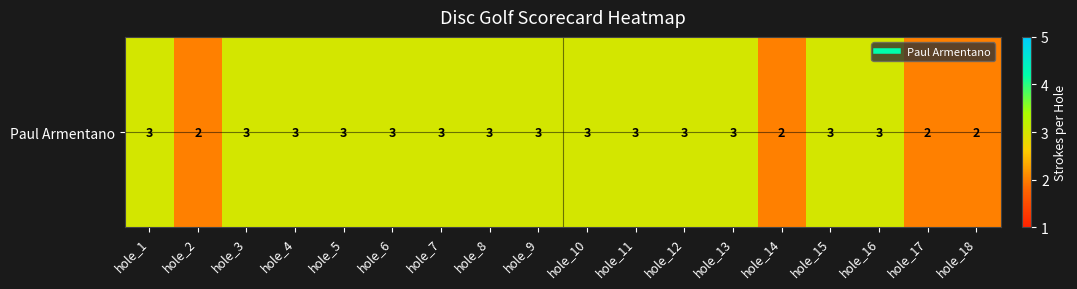

What is the greatest value displayed?

3